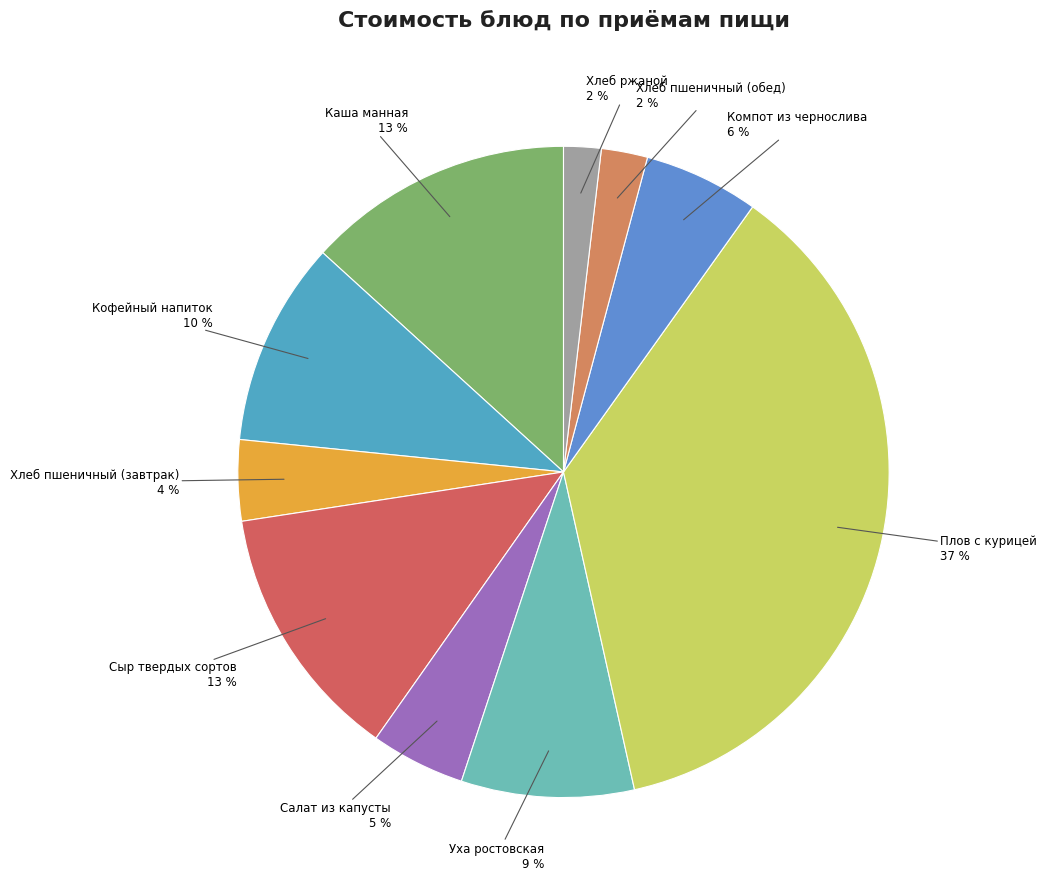

To the nearest percent, what portion does Уха ростовская represent?

9%